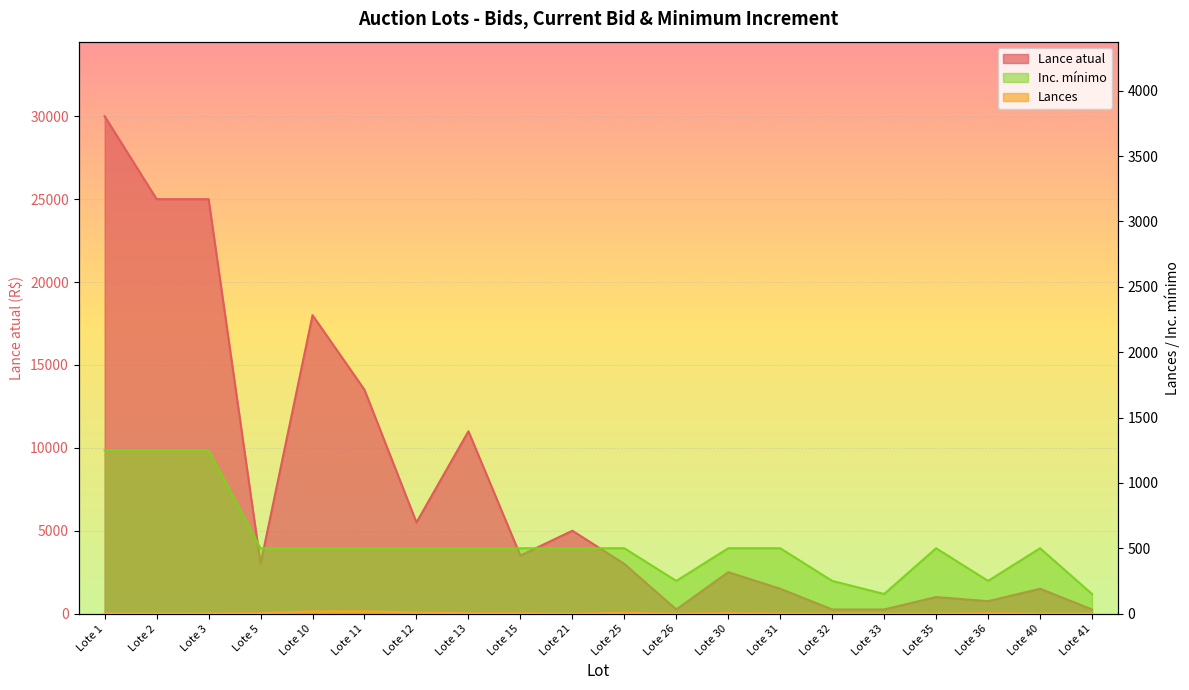

At how many categories does at least one series exceed 19090?

3